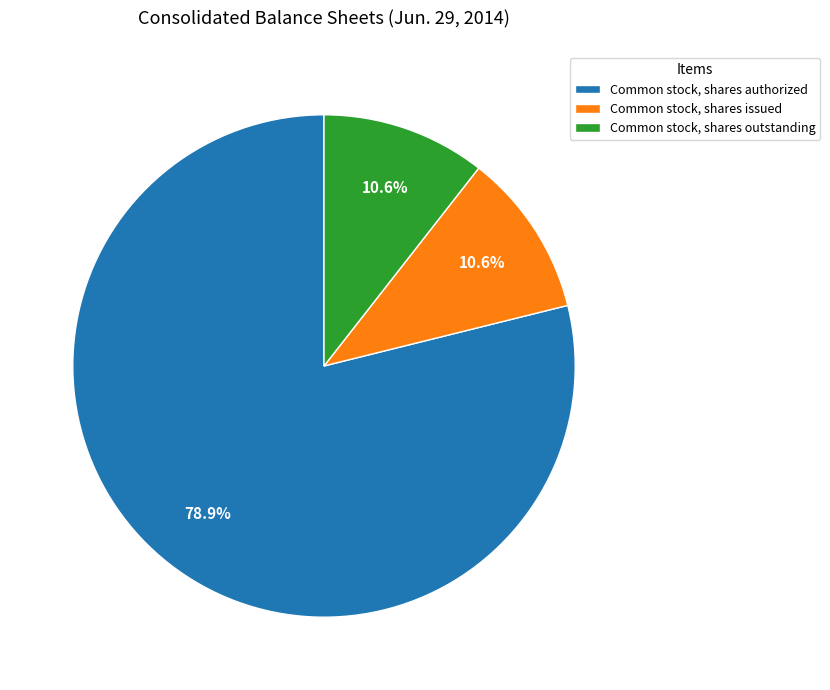

Which slice is the largest?

Common stock, shares authorized